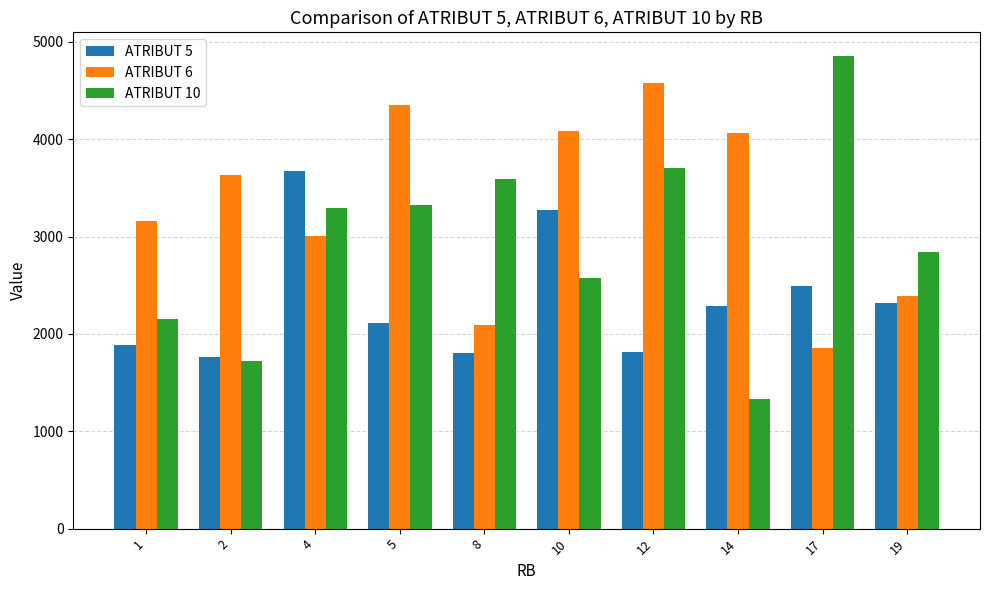

What is the approximate value of ATRIBUT 10 at 19, to the nearest 100?

2800